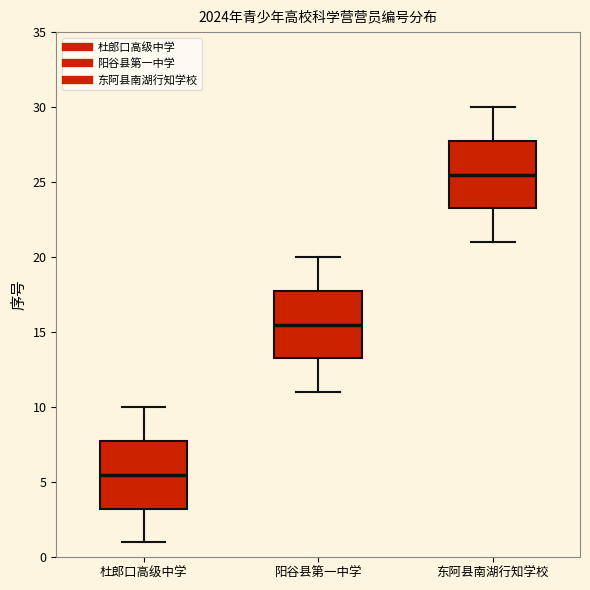

Reading left to right, read every box against the y-axis: the position of its median line, the range the box covers, and the ends of its whiskers. The values are not printed on the chart, so give them approximately, as read against the axis.

杜郎口高级中学: median 5.5, box 3.5 to 8.0, whiskers 1.0 to 10.0
阳谷县第一中学: median 15.5, box 13.5 to 18.0, whiskers 11.0 to 20.0
东阿县南湖行知学校: median 25.5, box 23.5 to 28.0, whiskers 21.0 to 30.0